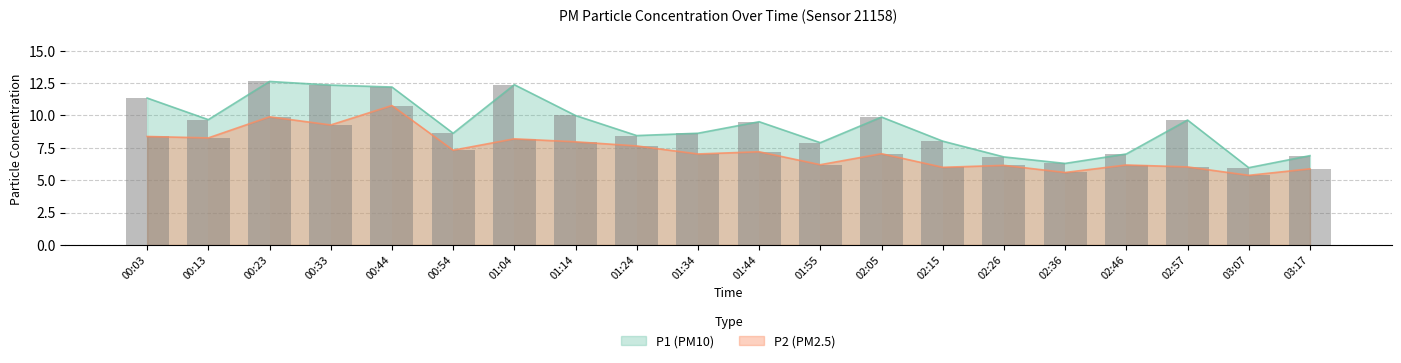

What position from the right is 01:14?

13